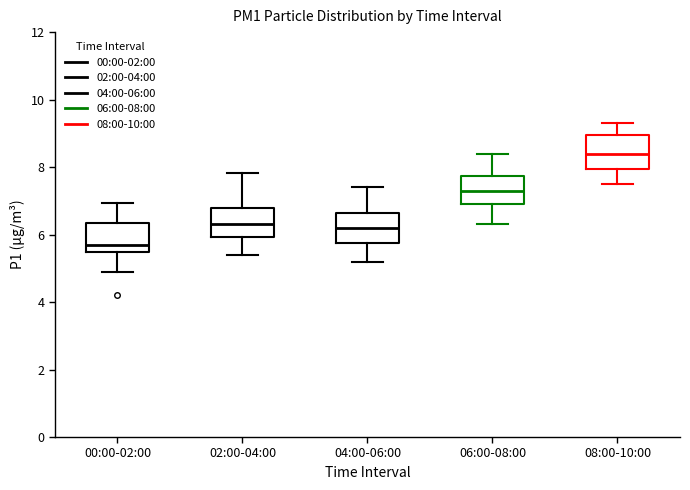

Where is the upper edge of the box for 00:00-02:00 on the y-axis? The values are not printed on the chart, so give them approximately, as read against the axis.

6.4